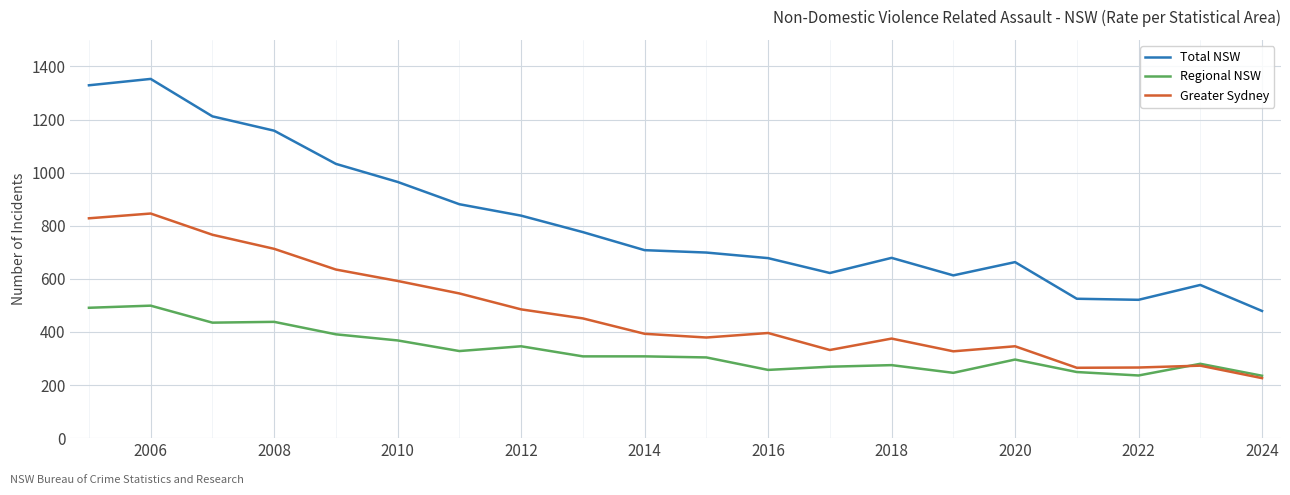

At how many categories does at least one series exceed 811?

8